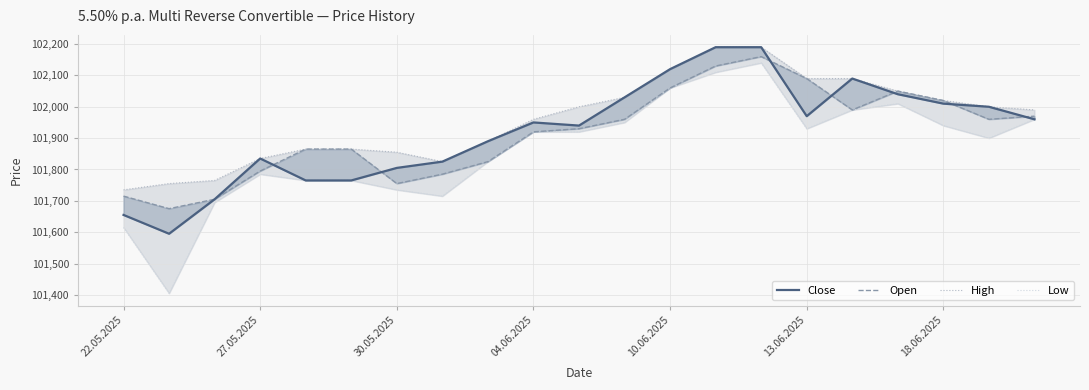

How many values in the High series are below 101990?

10